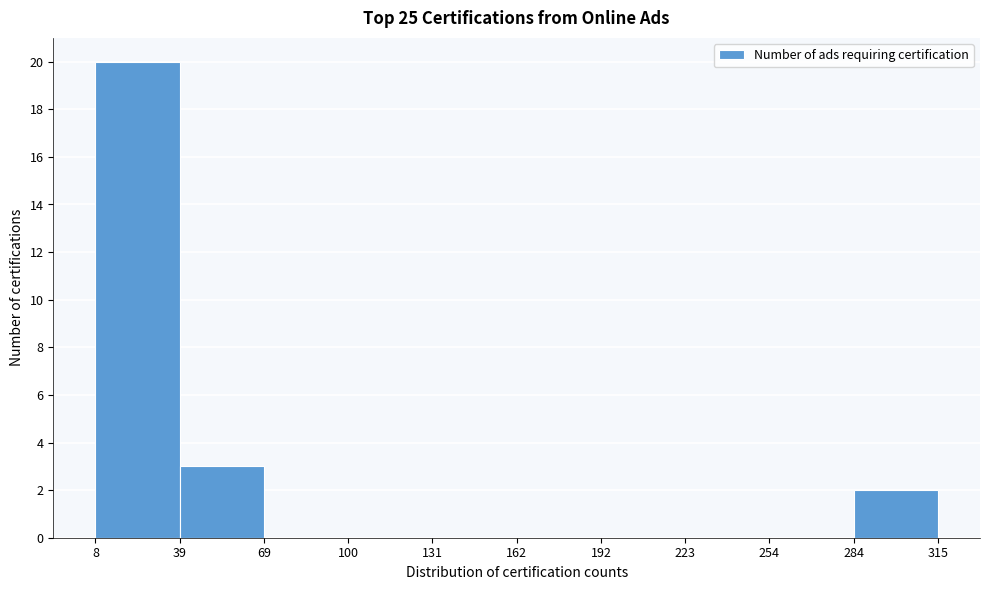

Reading left to right, list every bar in this chart as the range it spans on the x-axis followed by its height. The values are not printed on the chart, so give them approximately, as read against the axis.

8 to 39: 20
39 to 69: 3
69 to 100: 0
100 to 131: 0
131 to 162: 0
162 to 192: 0
192 to 223: 0
223 to 254: 0
254 to 284: 0
284 to 315: 2